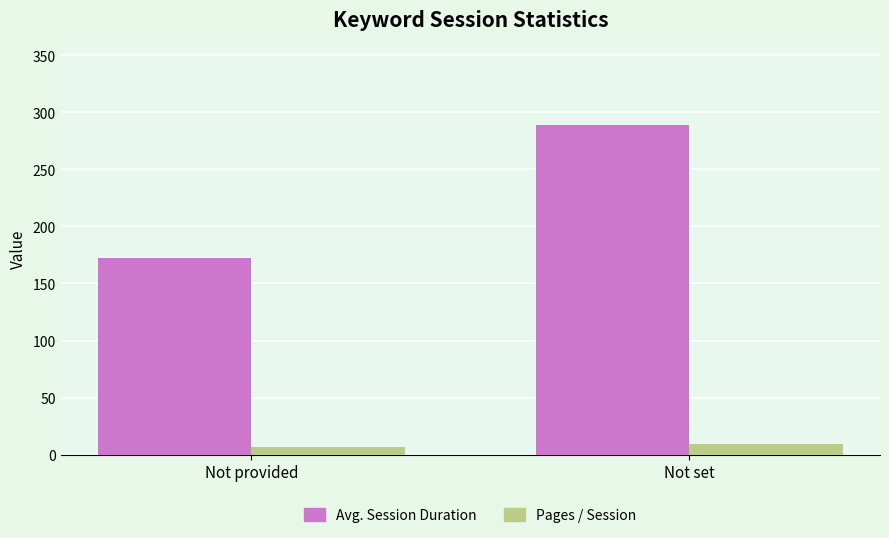

At which category is the sum across all series the highest?

Not set